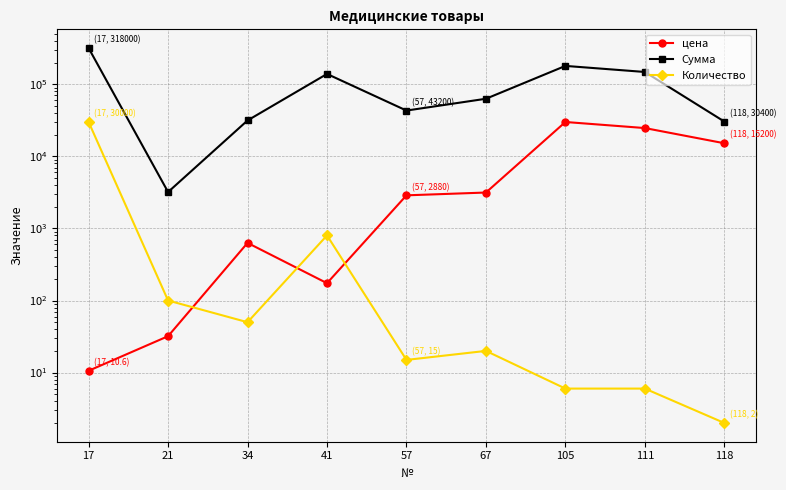

The value of цена at 17 is 2.9. True or false?

False